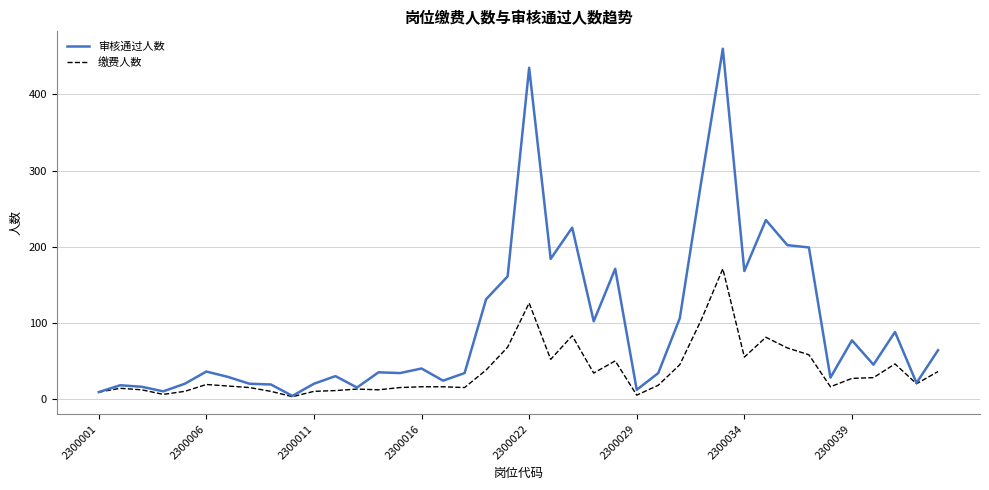

What is the greatest value displayed?

460